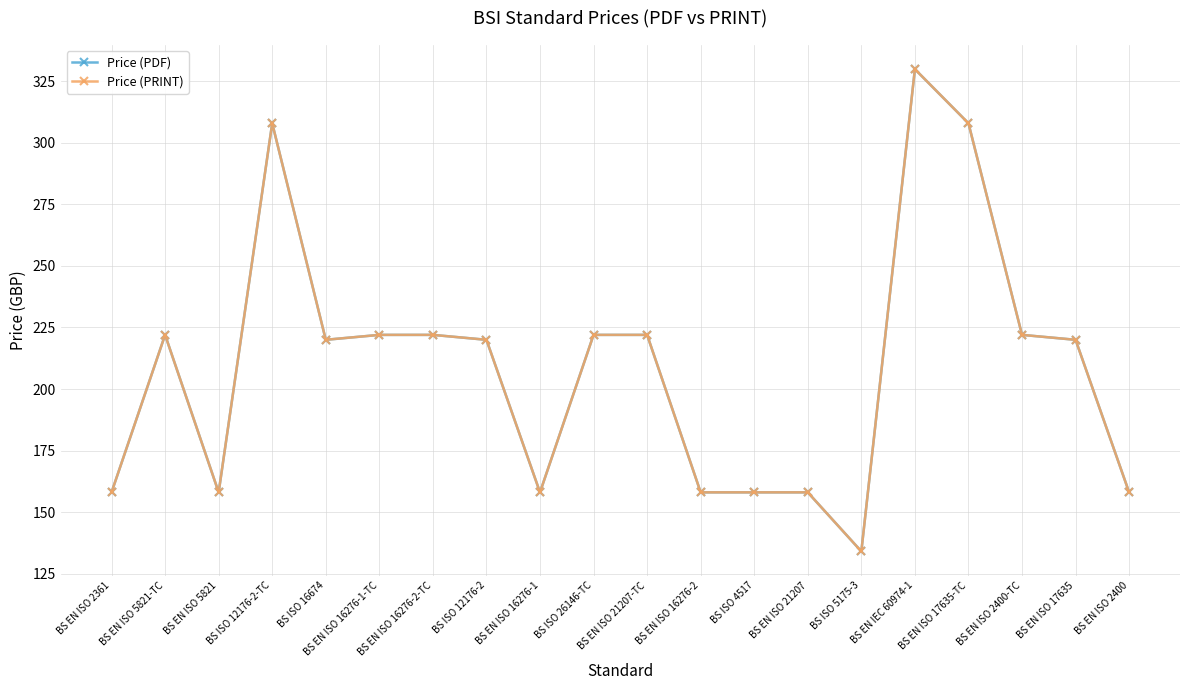

Does the chart have visible grid lines?

Yes